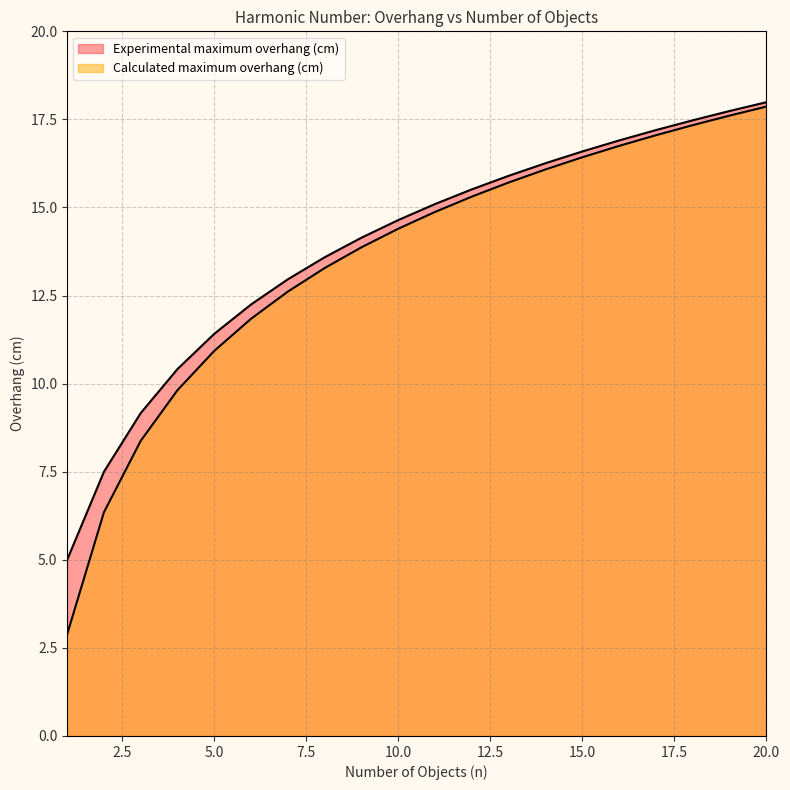

True or false: Experimental maximum overhang (cm) and Calculated maximum overhang (cm) intersect in this chart.

False